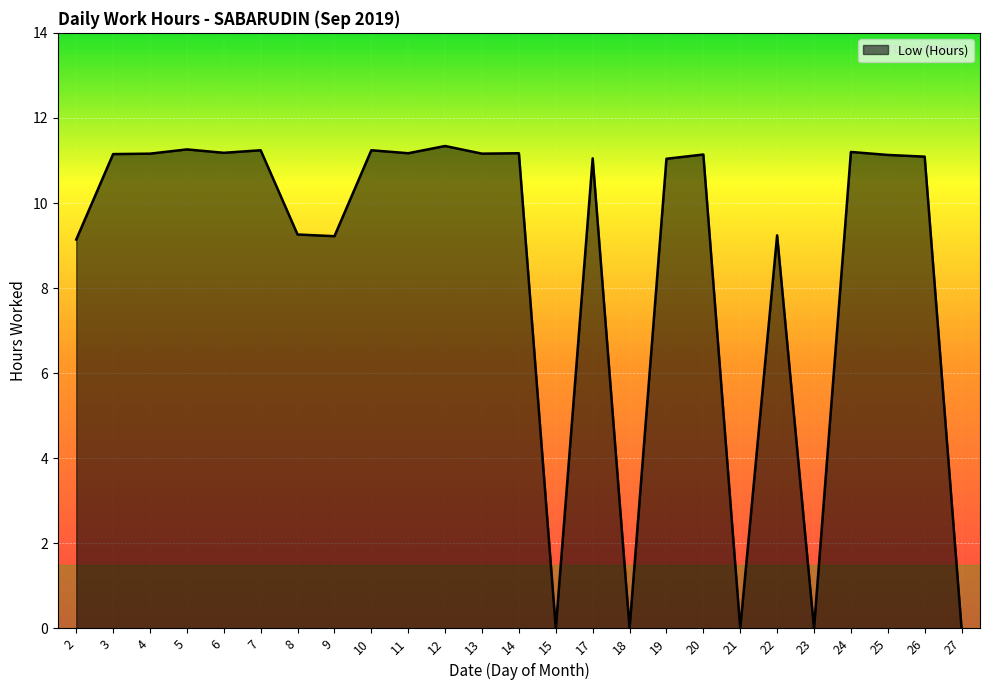

What is the difference between the values at 2 and 27?

9.1